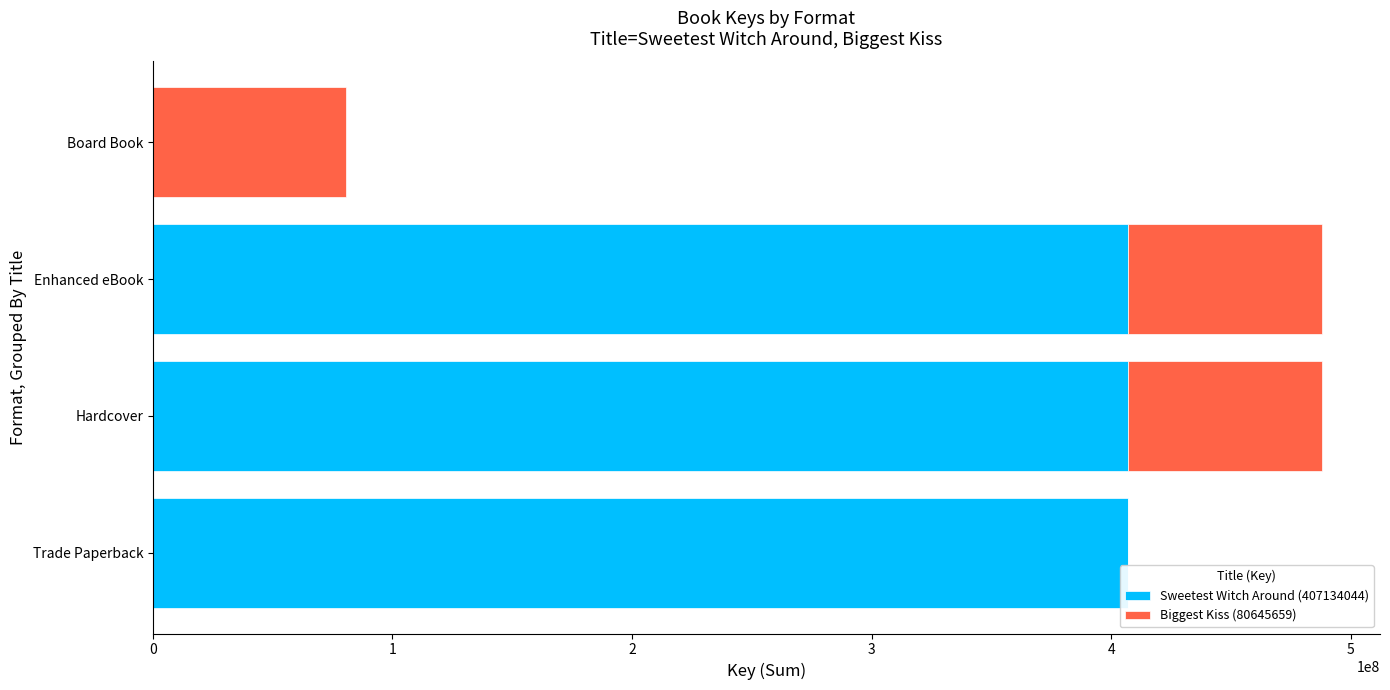

The Sweetest Witch Around (407134044) series shows 94679030 at Enhanced eBook. True or false?

False